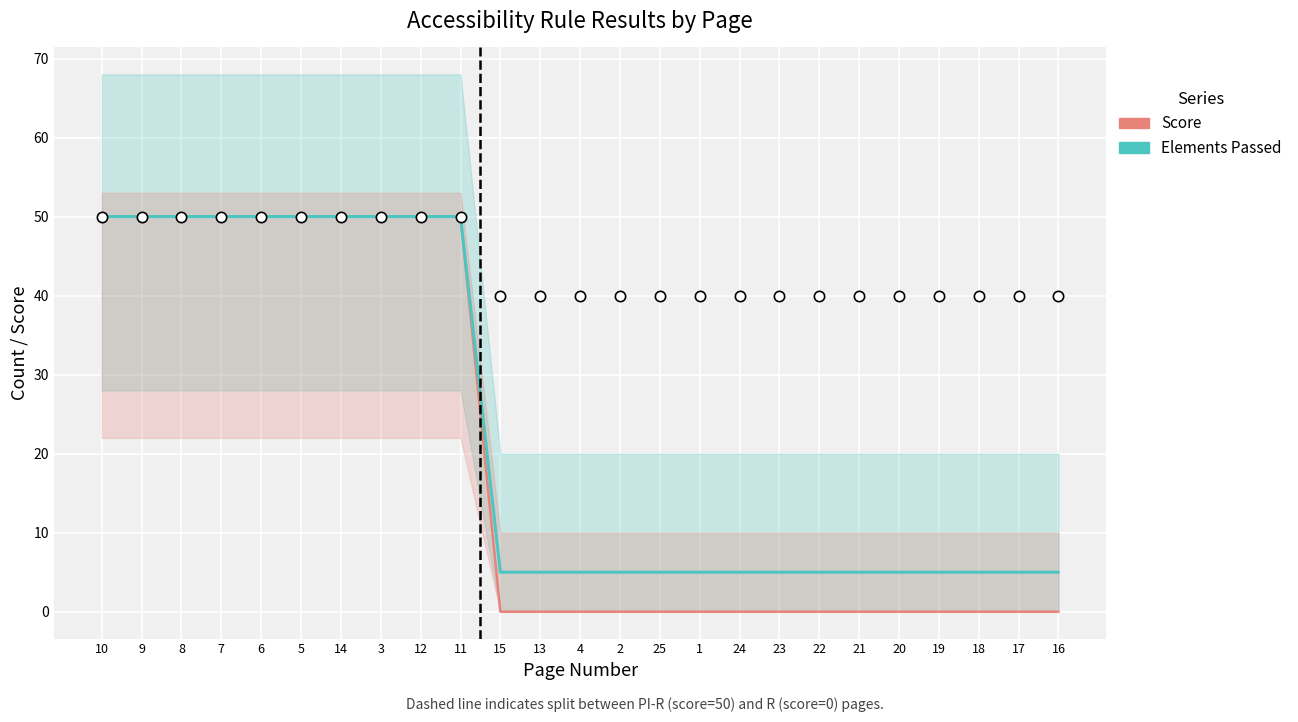

Which series reaches the maximum Y coordinate?

Score (No wastewater analog)